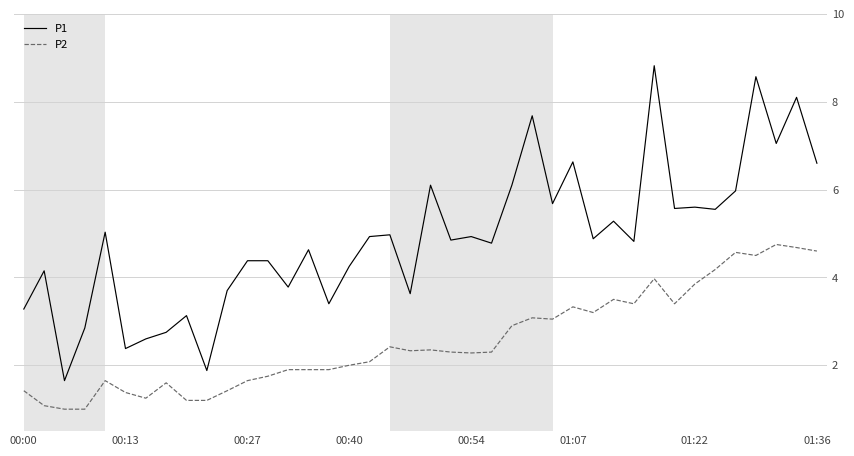

Which series has the largest range (max minus min)?

P1